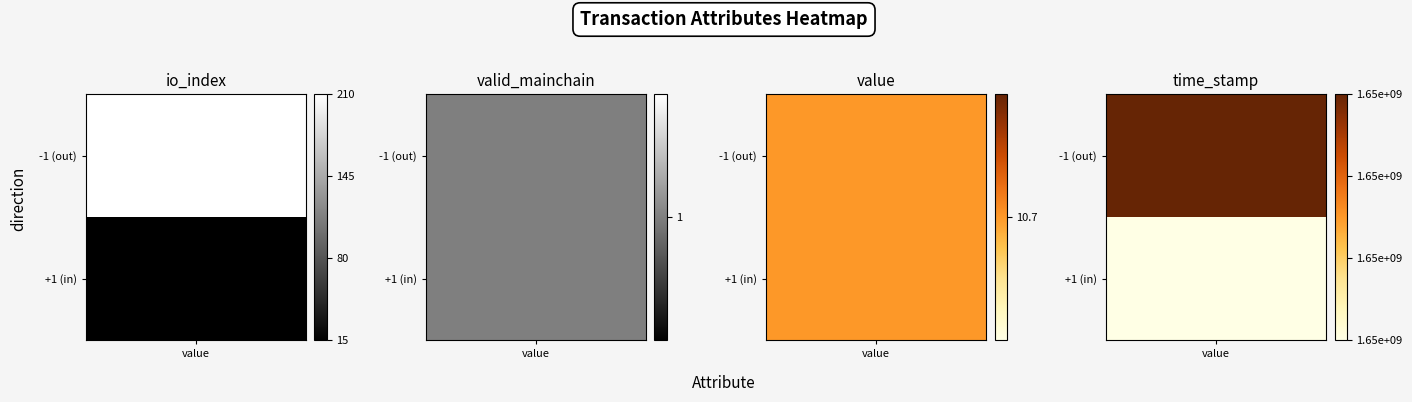

The value of 671f42822d469ceba66c6c1aea776cef9929762 at valid_mainchain is 0.2. True or false?

False